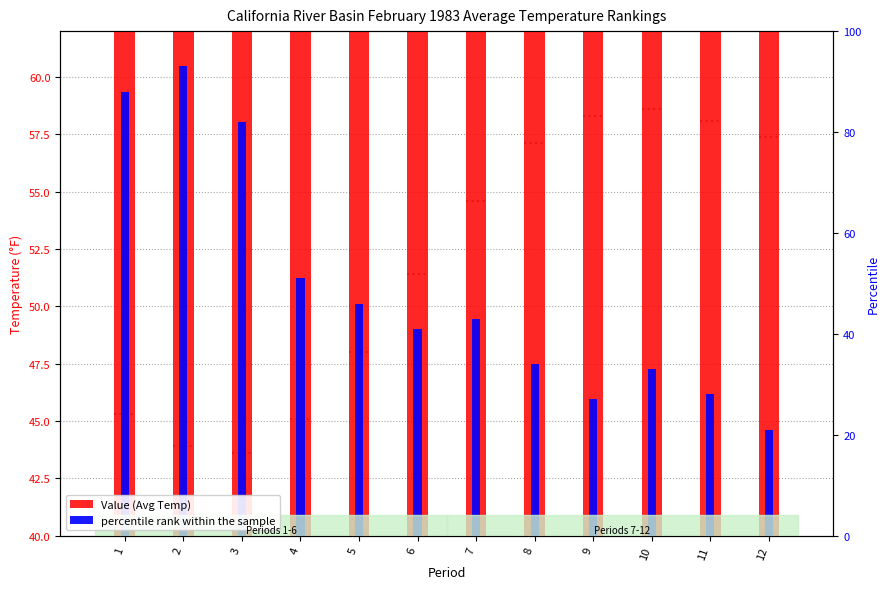

What is the minimum value for Value (Avg Temp)?

44.5